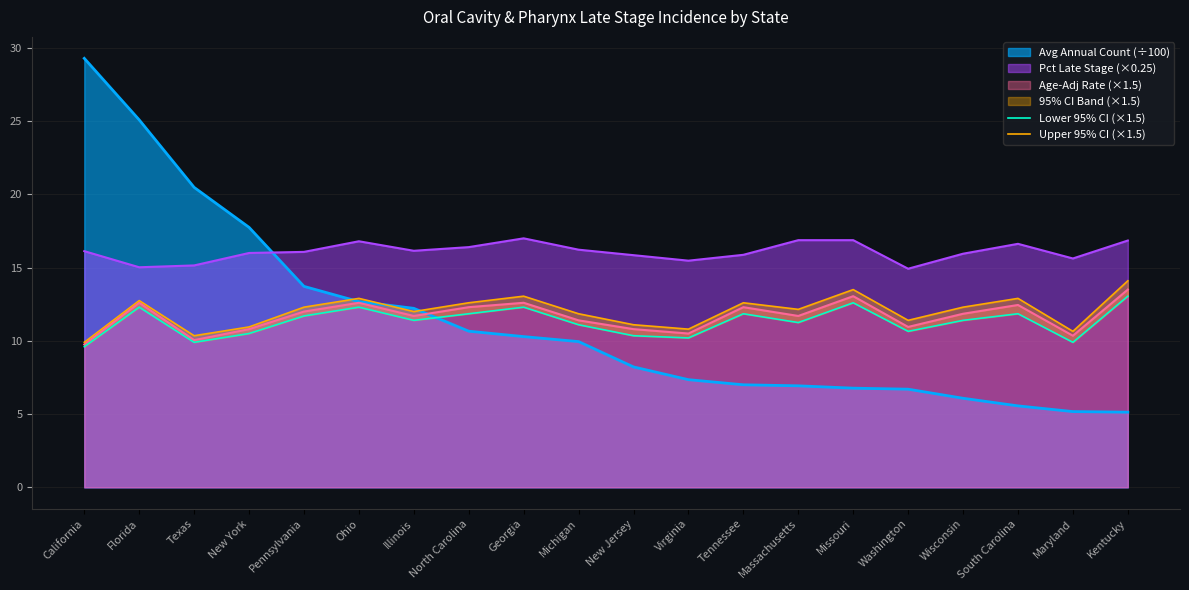

Where is the first local maximum for Lower 95% CI (×1.5)?

Florida